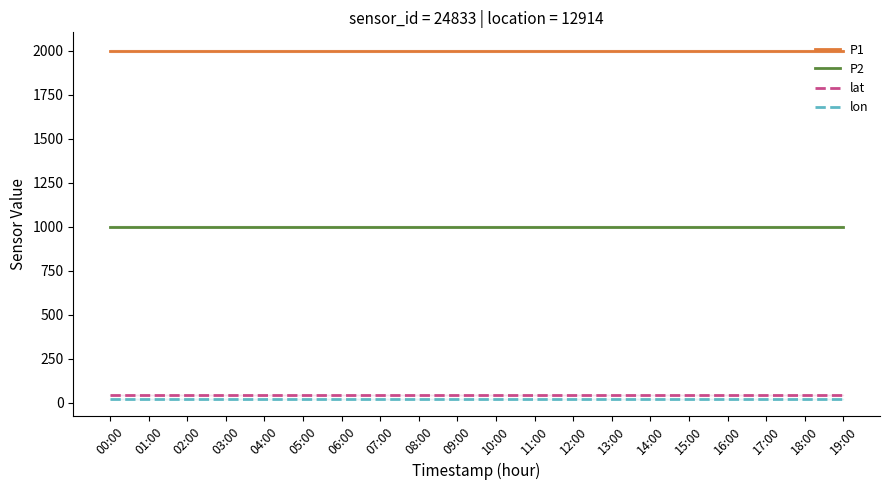

What is the label of the 3rd point from the right?

17:00